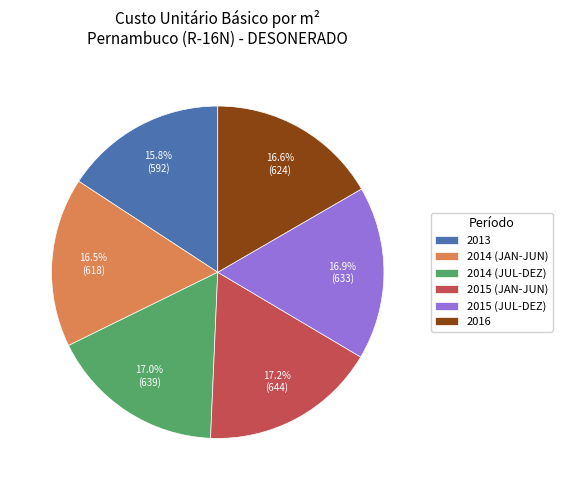

Count the number of slices in the pie.

6